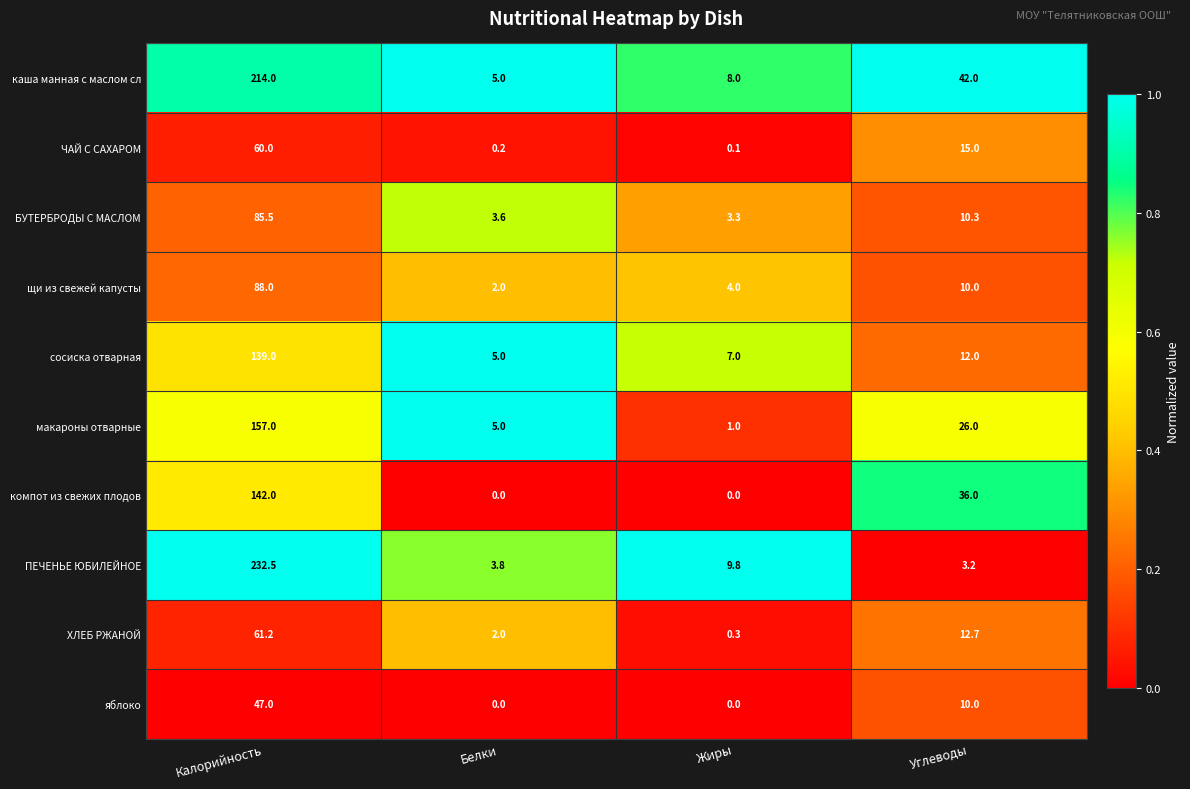

How many categories are shown in the chart?

4